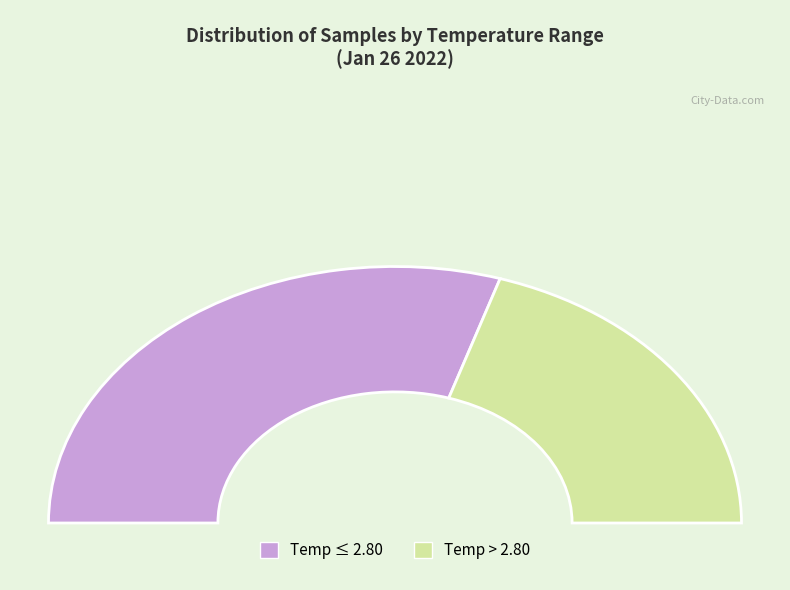

Between 28 and 28, which is larger?

28